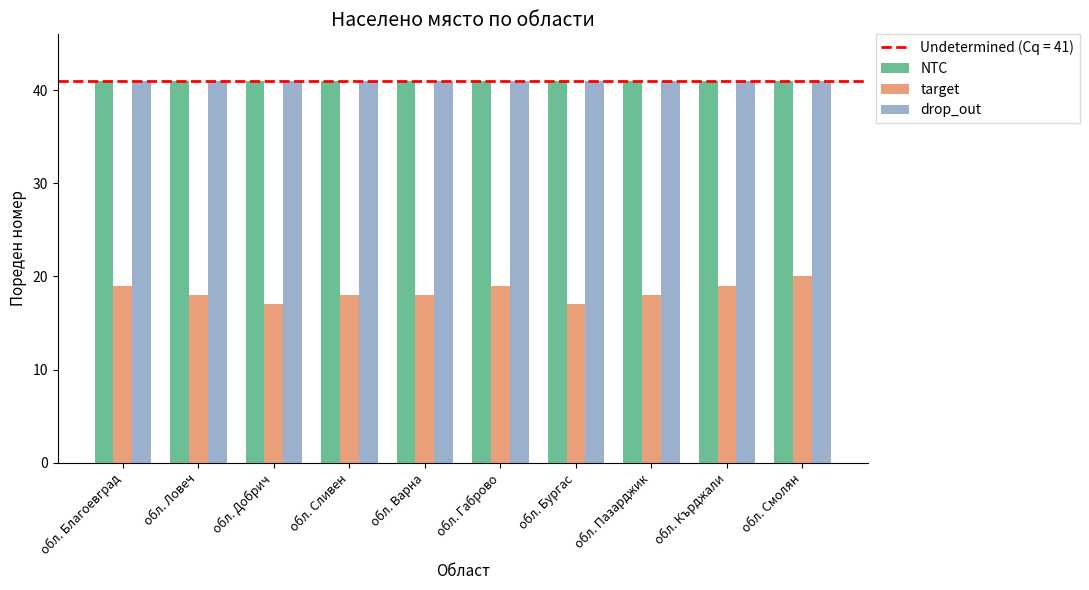

Which series has the largest range (max minus min)?

target